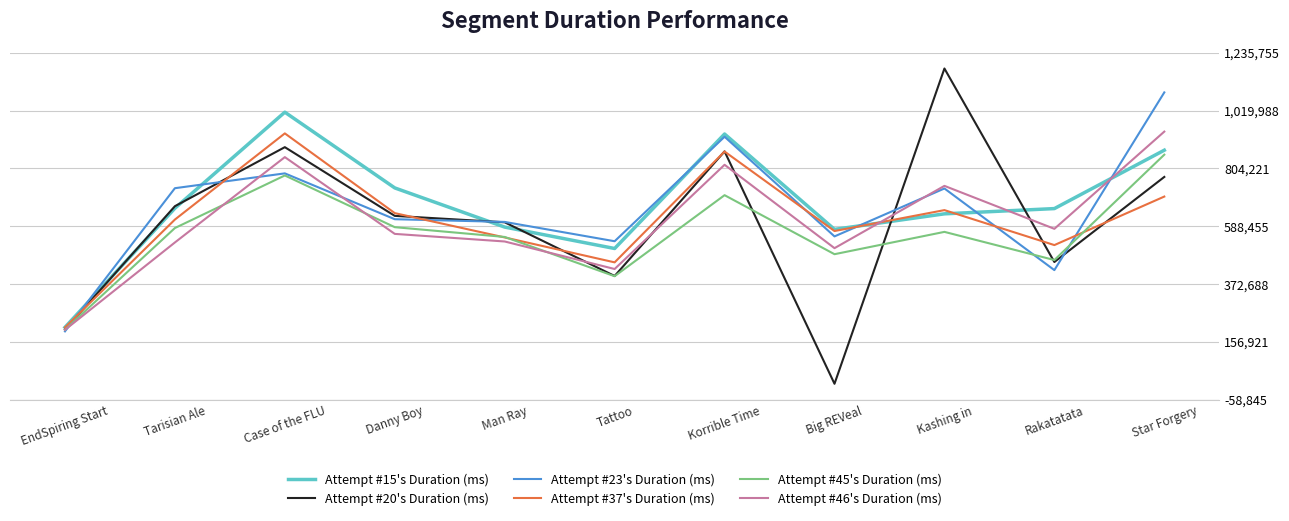

Does the chart display data point markers on the line(s)?

No